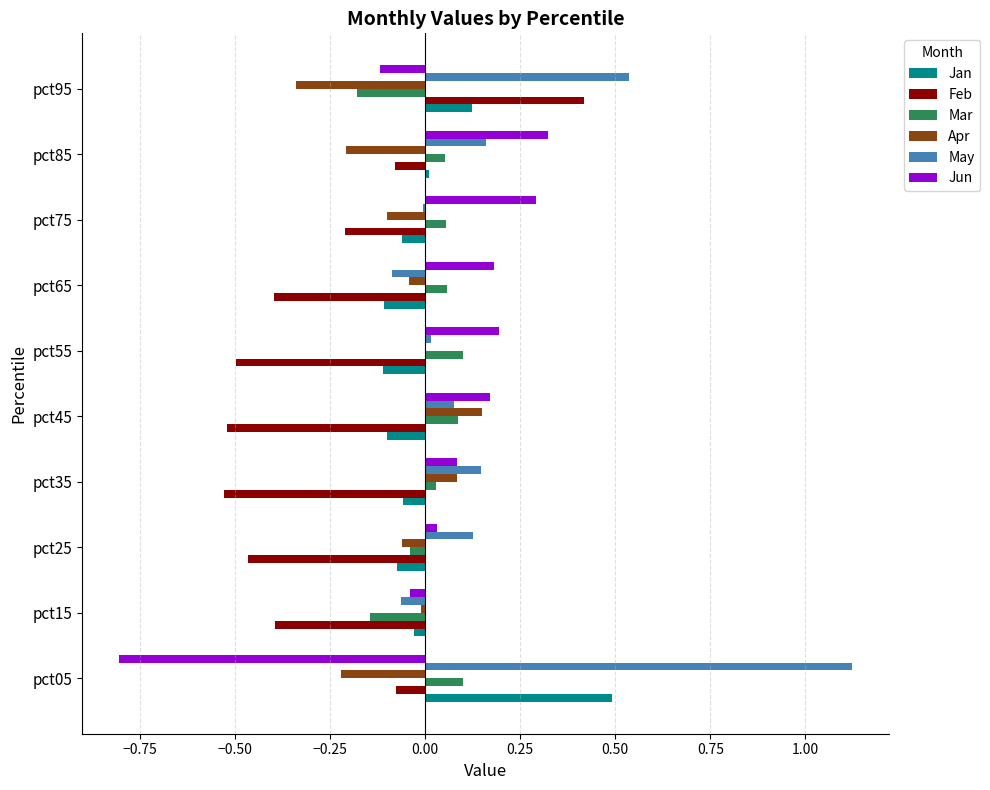

Which label corresponds to the largest value in the chart?

pct05